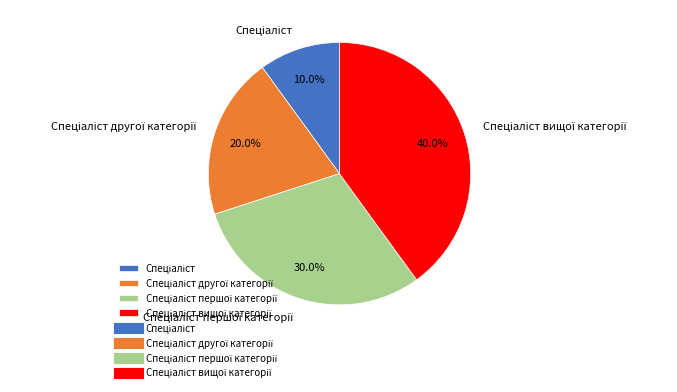

Does any single category account for the majority?

No